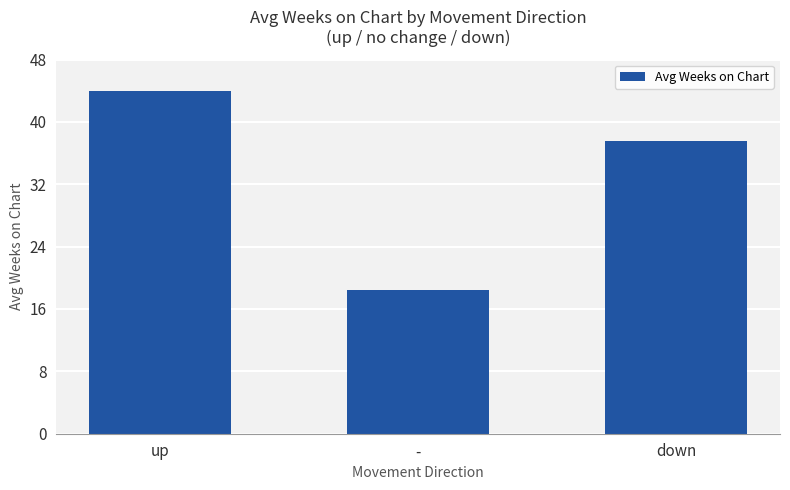

What is the change in value from up to -?

-25.5